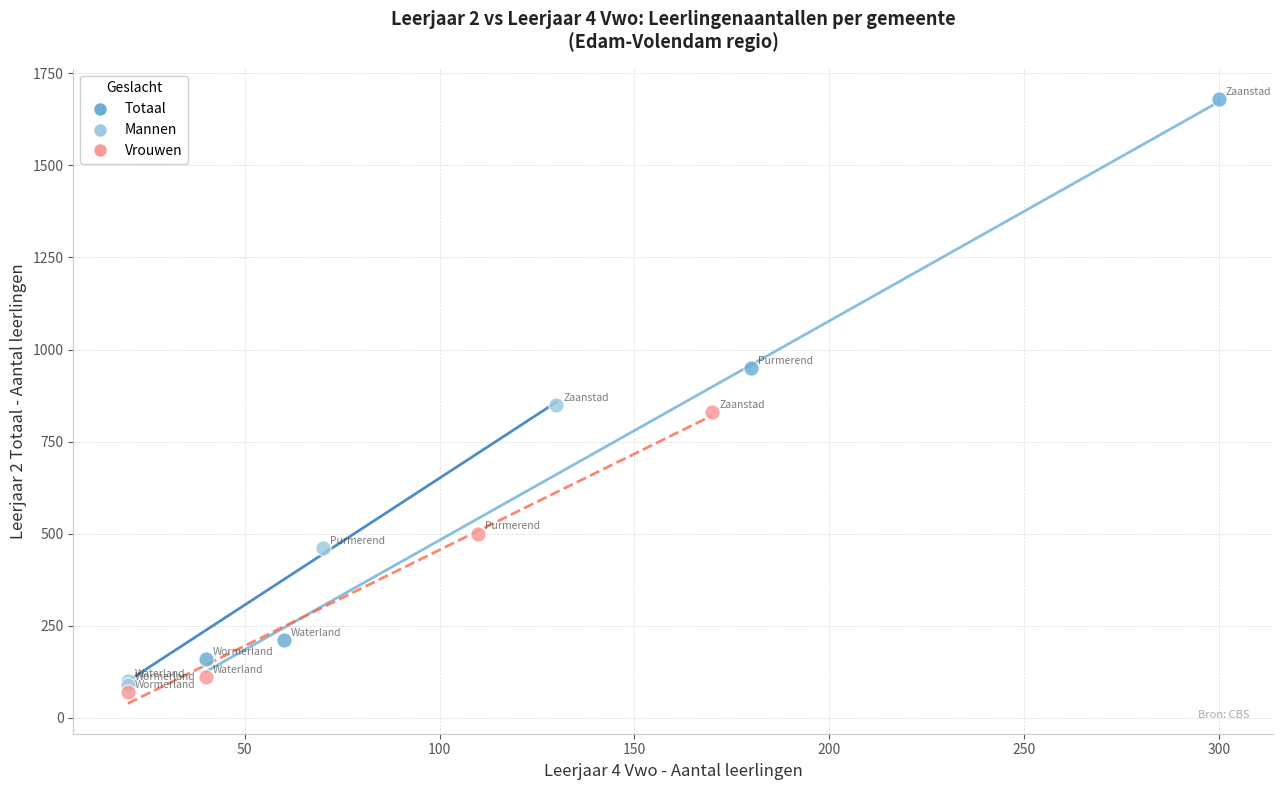

Which series has the widest spread of Y values?

Totaal